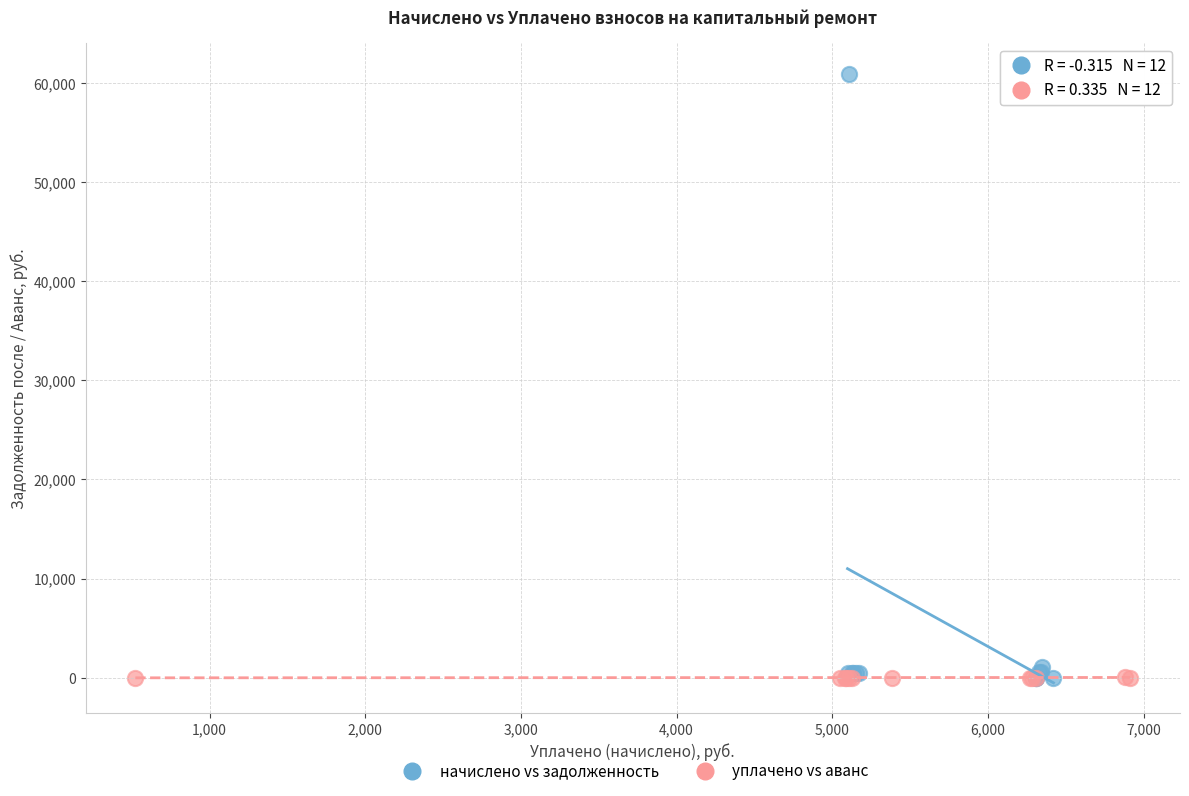

Which series contains the highest Y value?

начислено vs задолженность